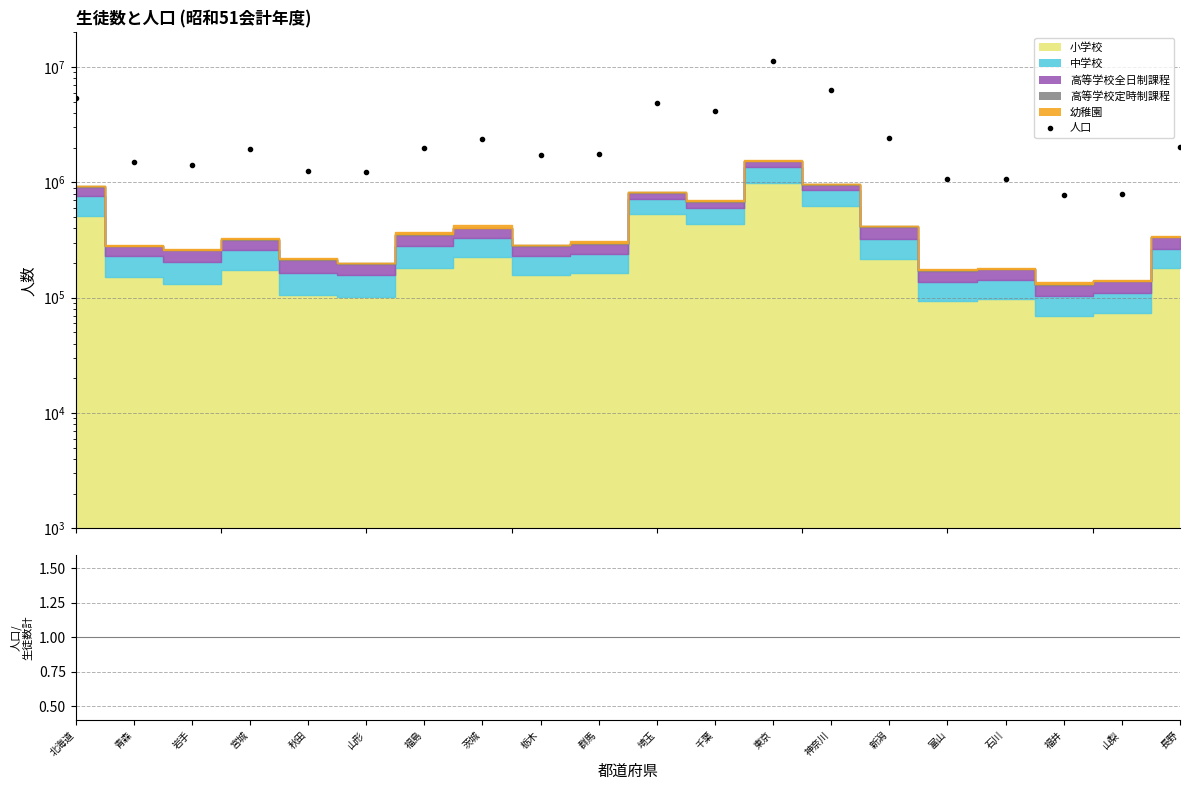

The 人口/生徒数合計 series shows 2.0 at 宮城. True or false?

False